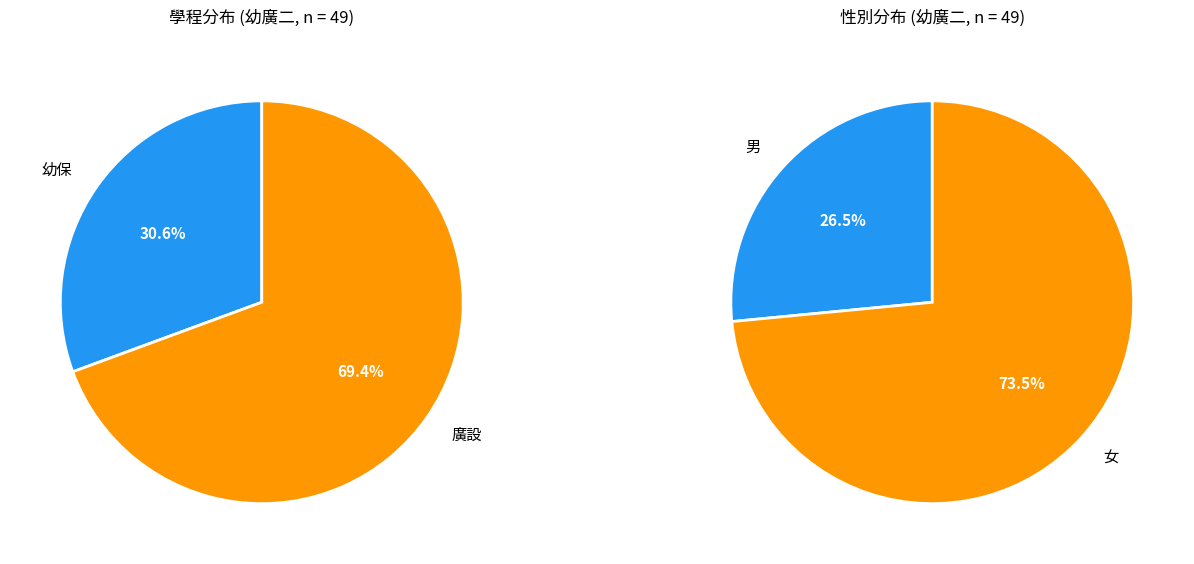

What percentage do 廣設 and 幼保 together represent?

100.0%